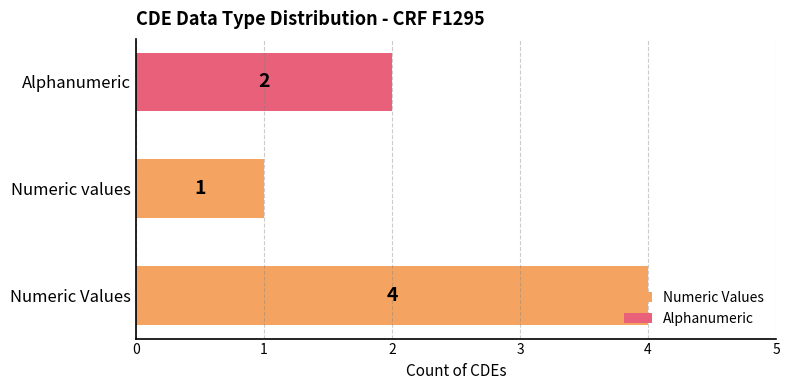

Is it true that the value at Alphanumeric is 3?

False